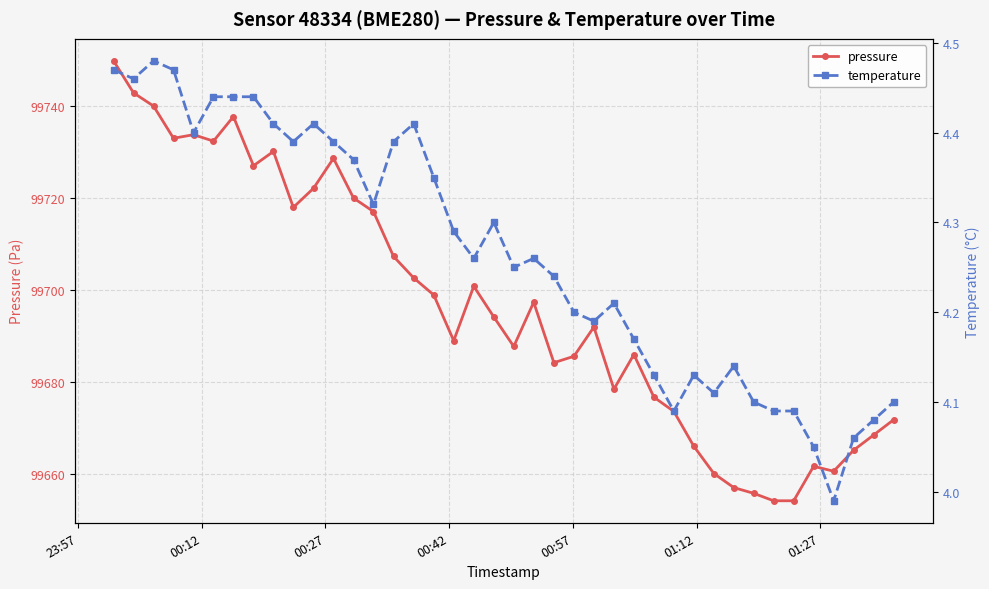

Rank the series by their average value, from highest to lowest.

pressure, temperature